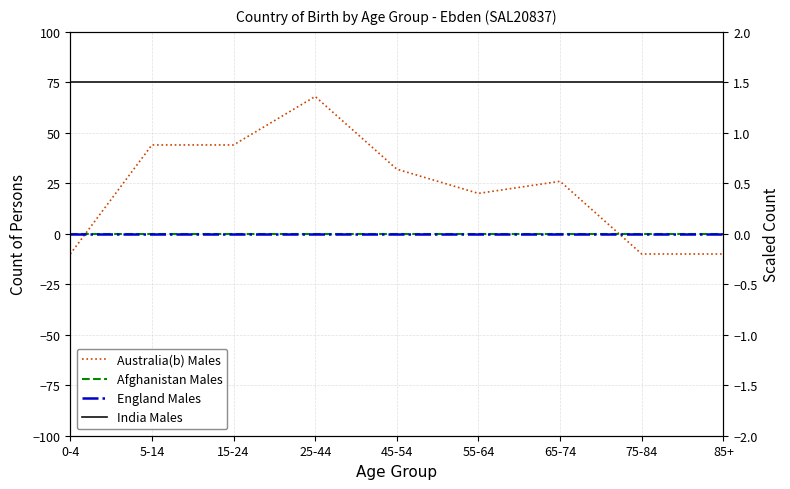

At which category is the sum across all series the highest?

25-44